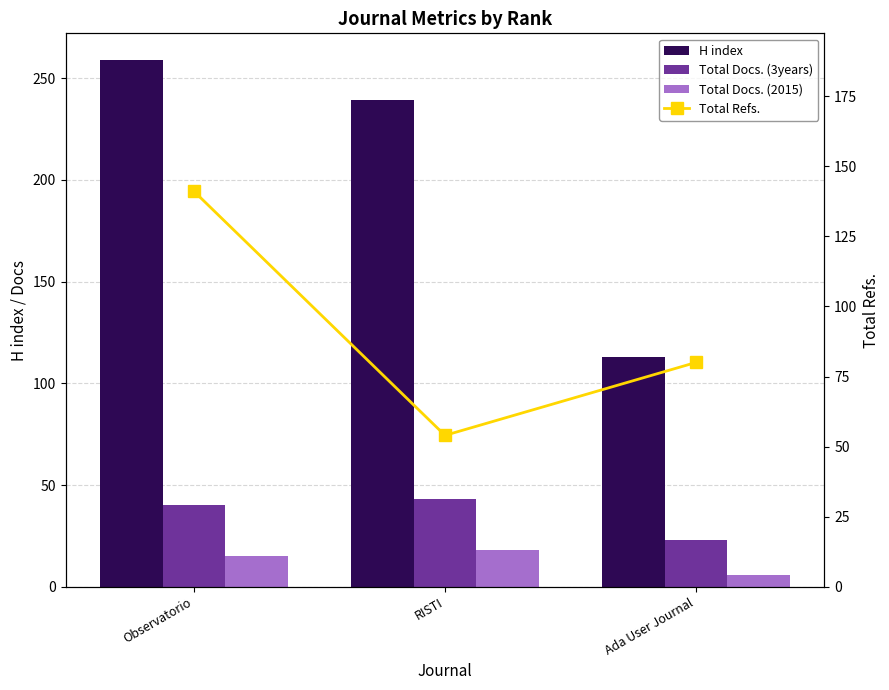

How many values in the H index series are below 239?

1